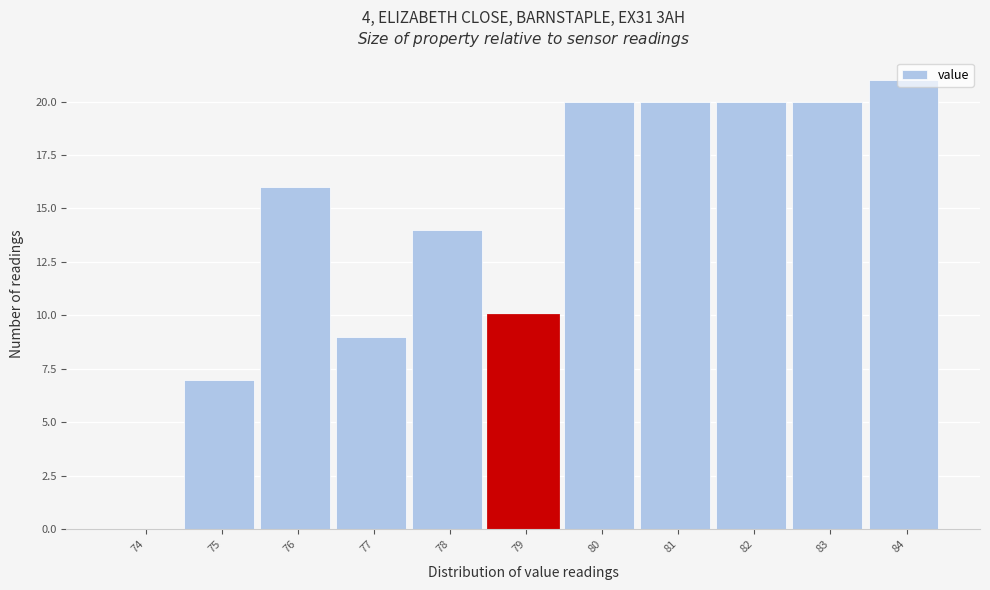

What is the sum of the values at 82 and 75?

27